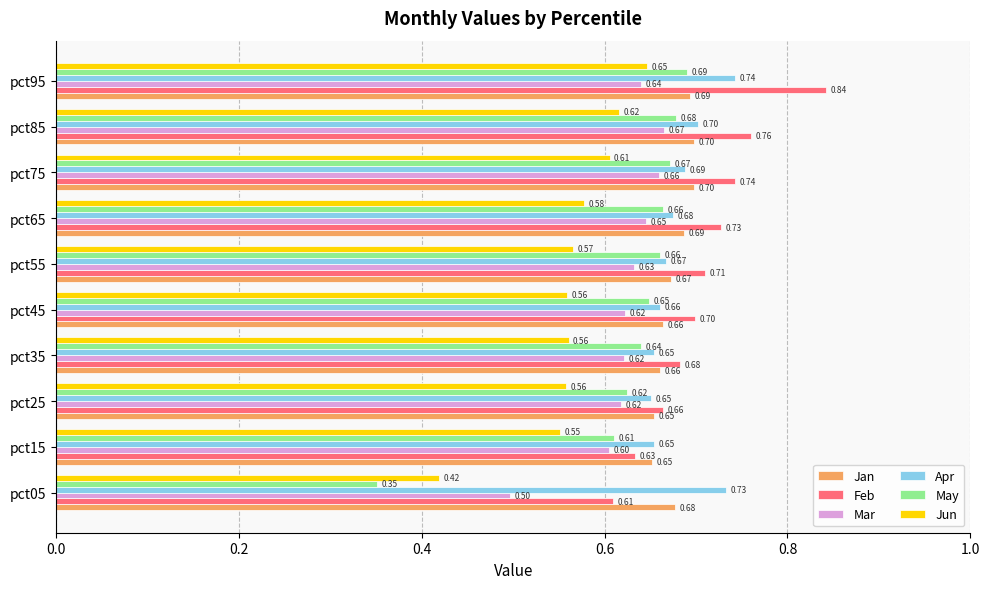

What are all the series names shown in the legend?

Jan, Feb, Mar, Apr, May, Jun